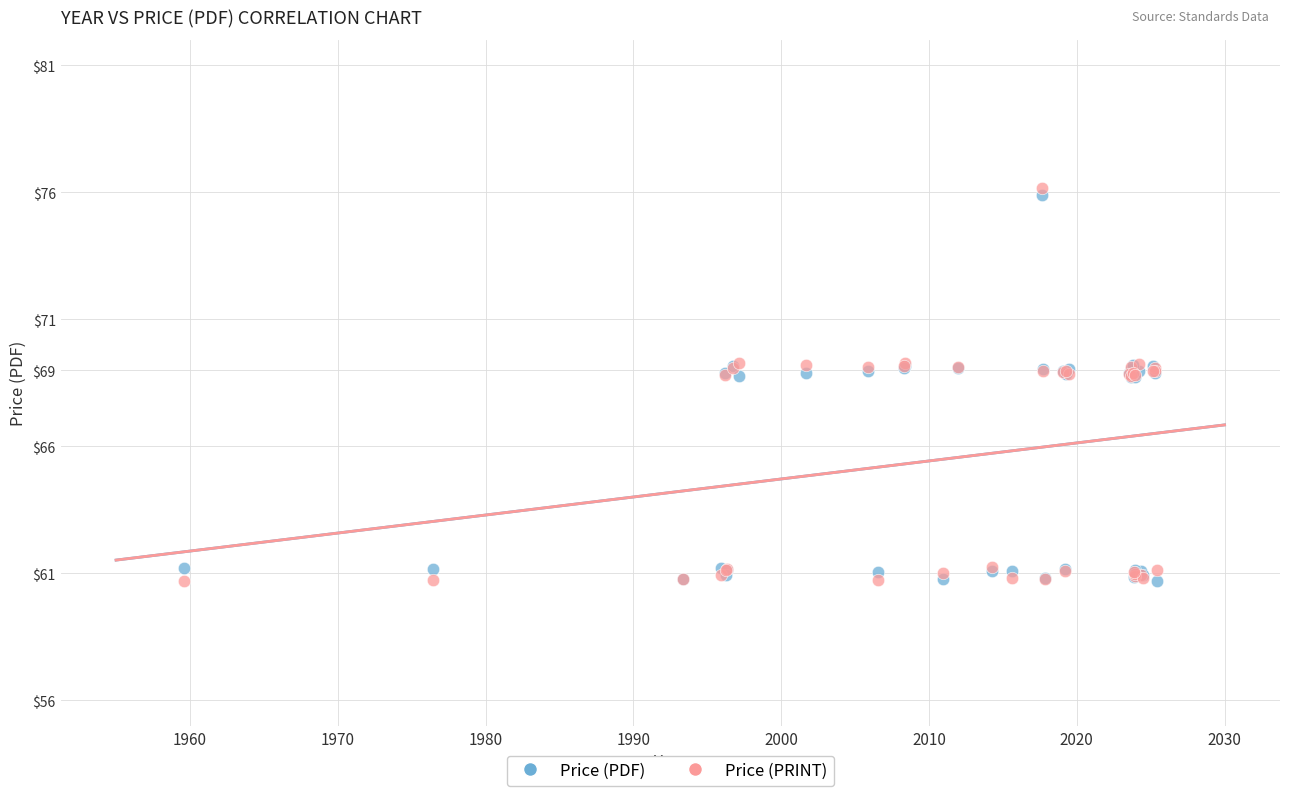

What is the X range (max minus min) for the scatter plot?

65.8